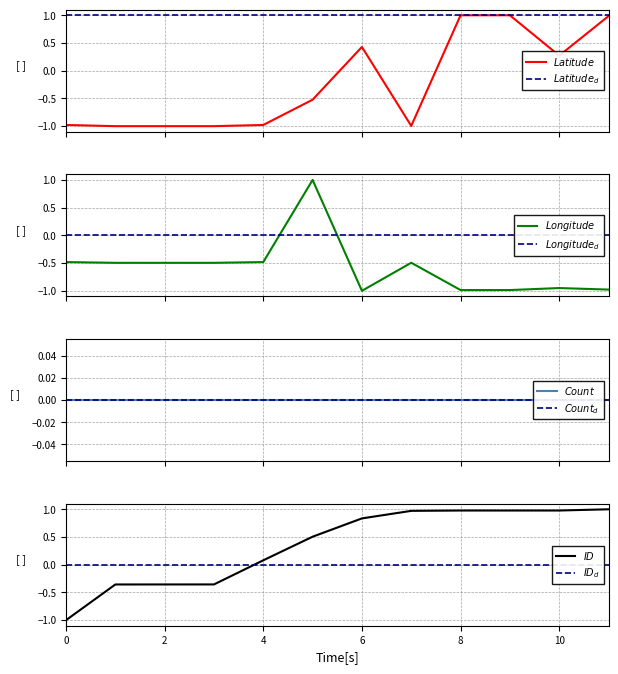

What is the label of the 4th point from the left?

6